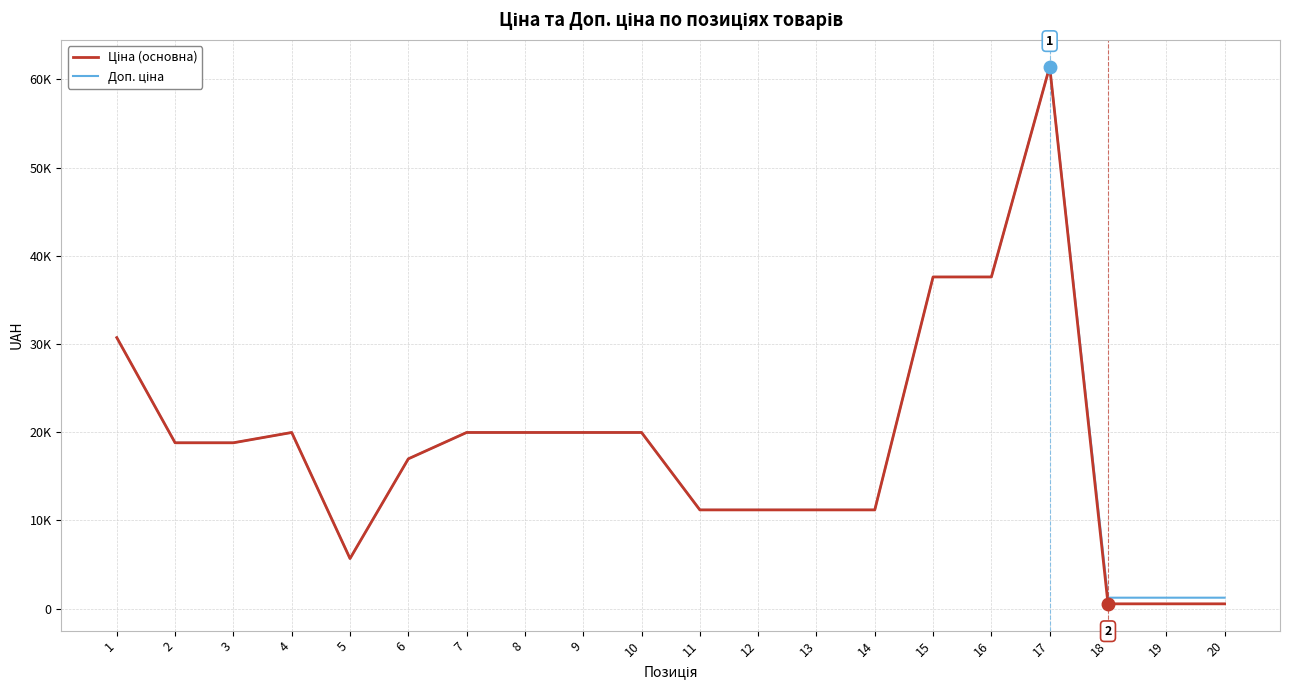

True or false: Ціна (основна) and Доп. ціна cross at least once.

False